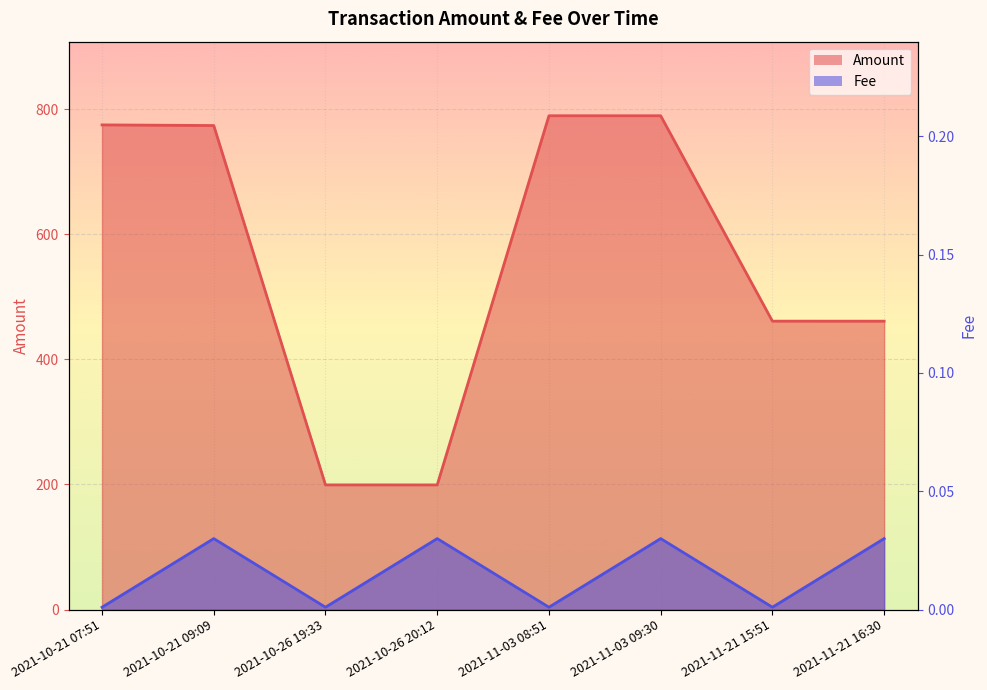

The value of Amount at 2021-10-26 19:33 is 199.3. True or false?

True